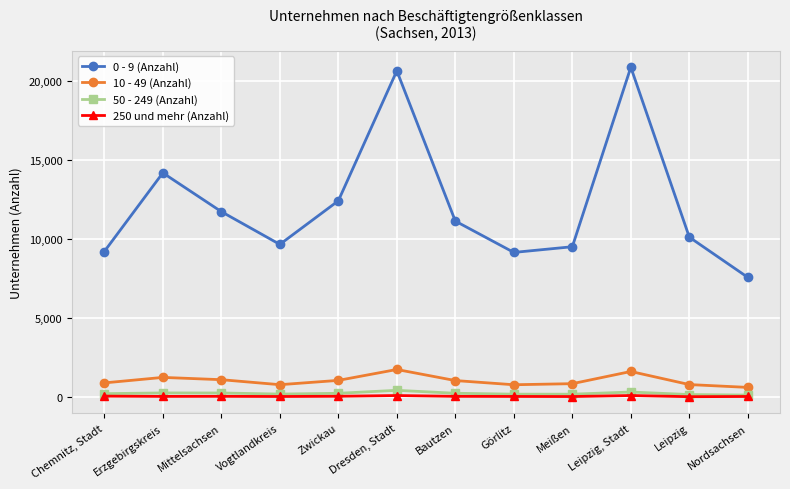

What is the label of the 3rd point from the left?

Mittelsachsen